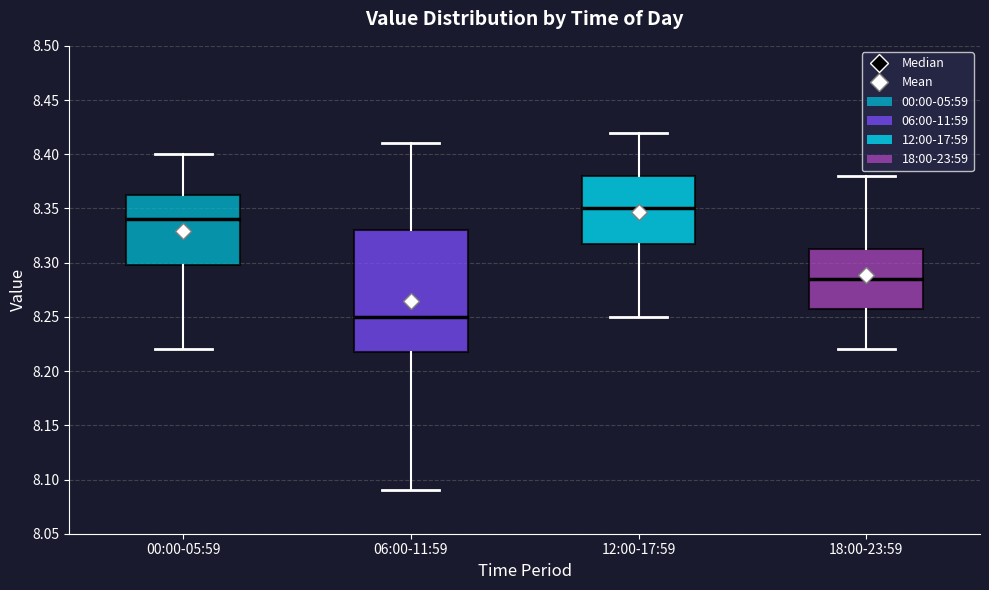

Reading left to right, transcribe this box plot: for each box, give where its median line is, the range the box spans, and where its two whiskers end, as read against the y-axis. The values are not printed on the chart, so give them approximately, as read against the axis.

00:00-05:59: median 8.340, box 8.300 to 8.365, whiskers 8.220 to 8.400
06:00-11:59: median 8.250, box 8.220 to 8.330, whiskers 8.090 to 8.410
12:00-17:59: median 8.350, box 8.320 to 8.380, whiskers 8.250 to 8.420
18:00-23:59: median 8.285, box 8.260 to 8.315, whiskers 8.220 to 8.380